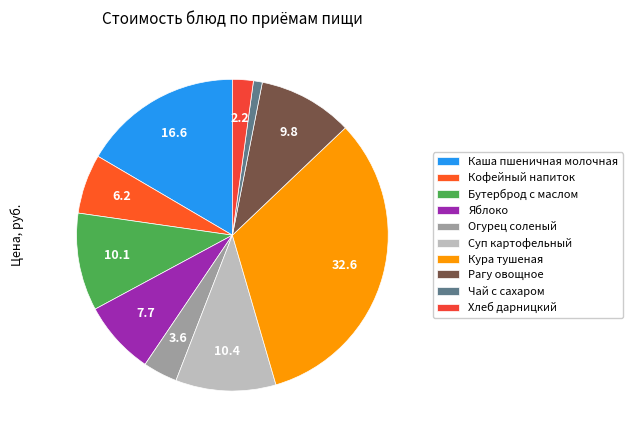

True or false: Суп картофельный accounts for 2% of the total.

False